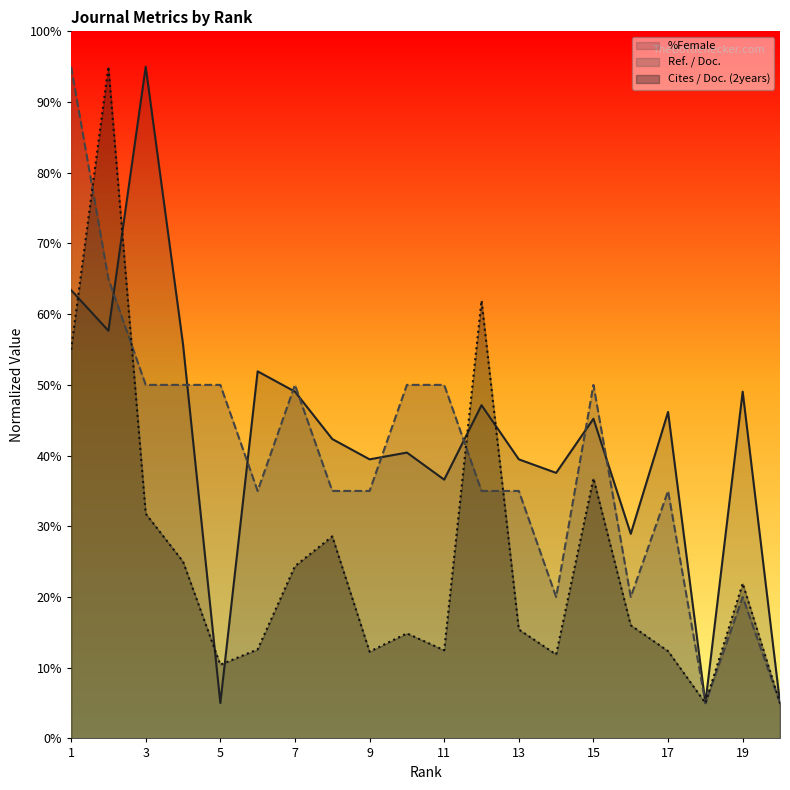

What is the value of the Ref. / Doc. point at the 1st from the left?

95.0